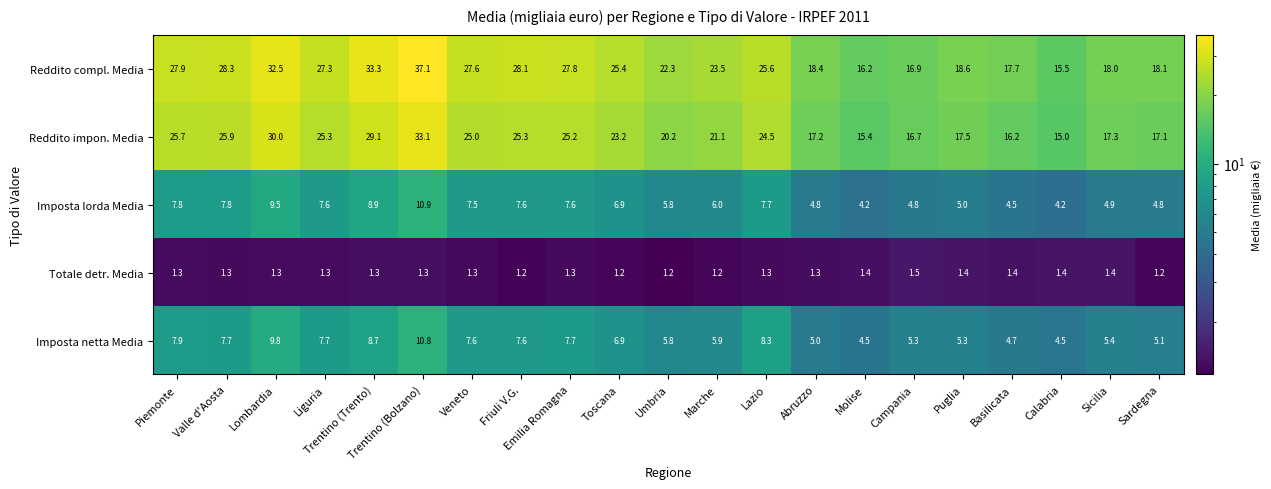

What is the difference between the second highest and minimum values in the Imposta netta Media series?

5.3